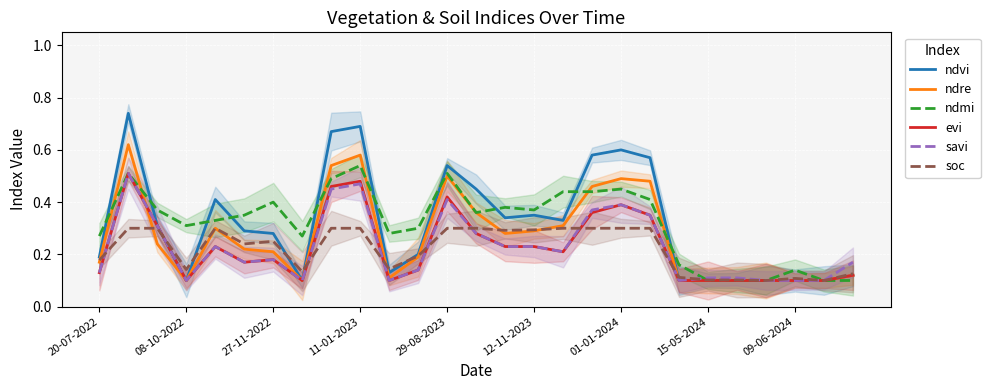

Does the chart display data point markers on the line(s)?

No